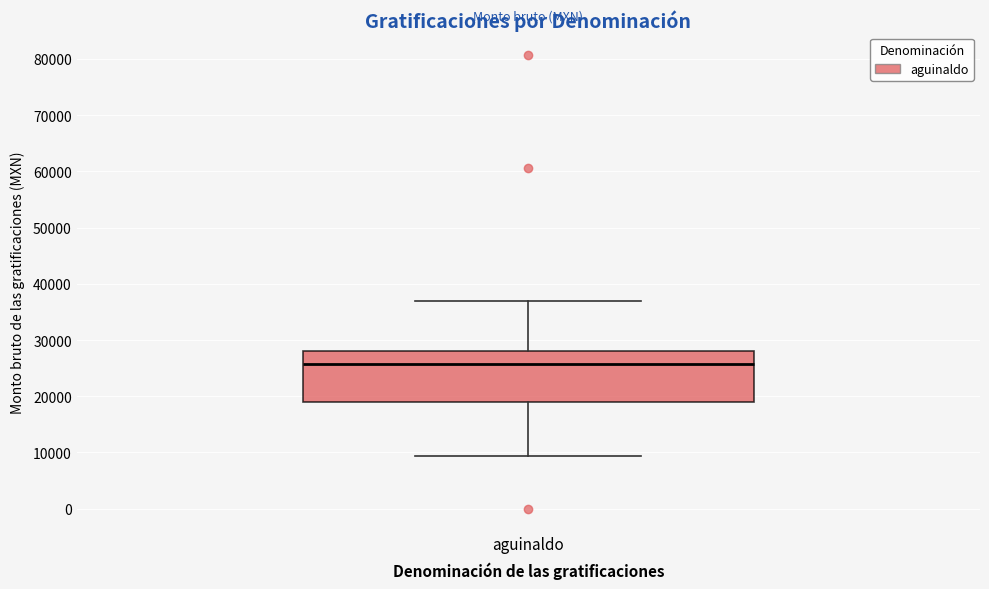

Read this box plot against the y-axis: the position of the median line, the range covered by the box, and the ends of both whiskers. The values are not printed on the chart, so give them approximately, as read against the axis.

median 26000, box 19000 to 28000, whiskers 9000 to 37000